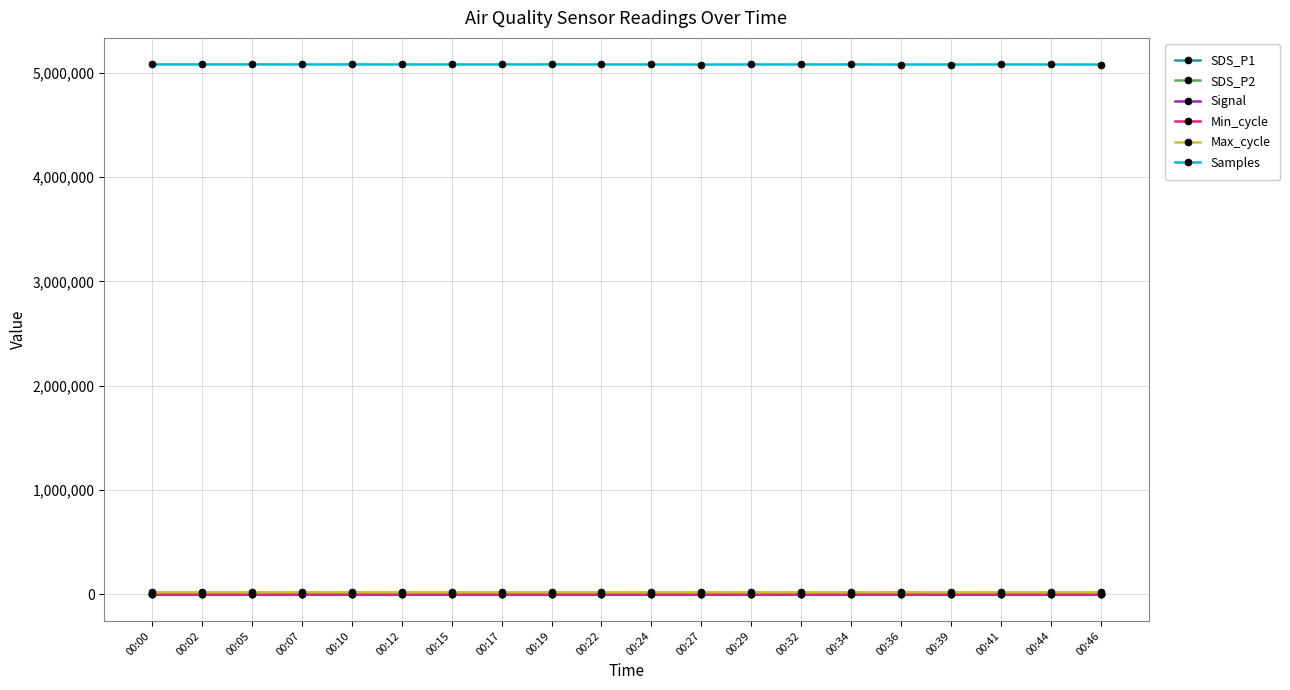

True or false: Samples has more than 0 interior local peaks.

True